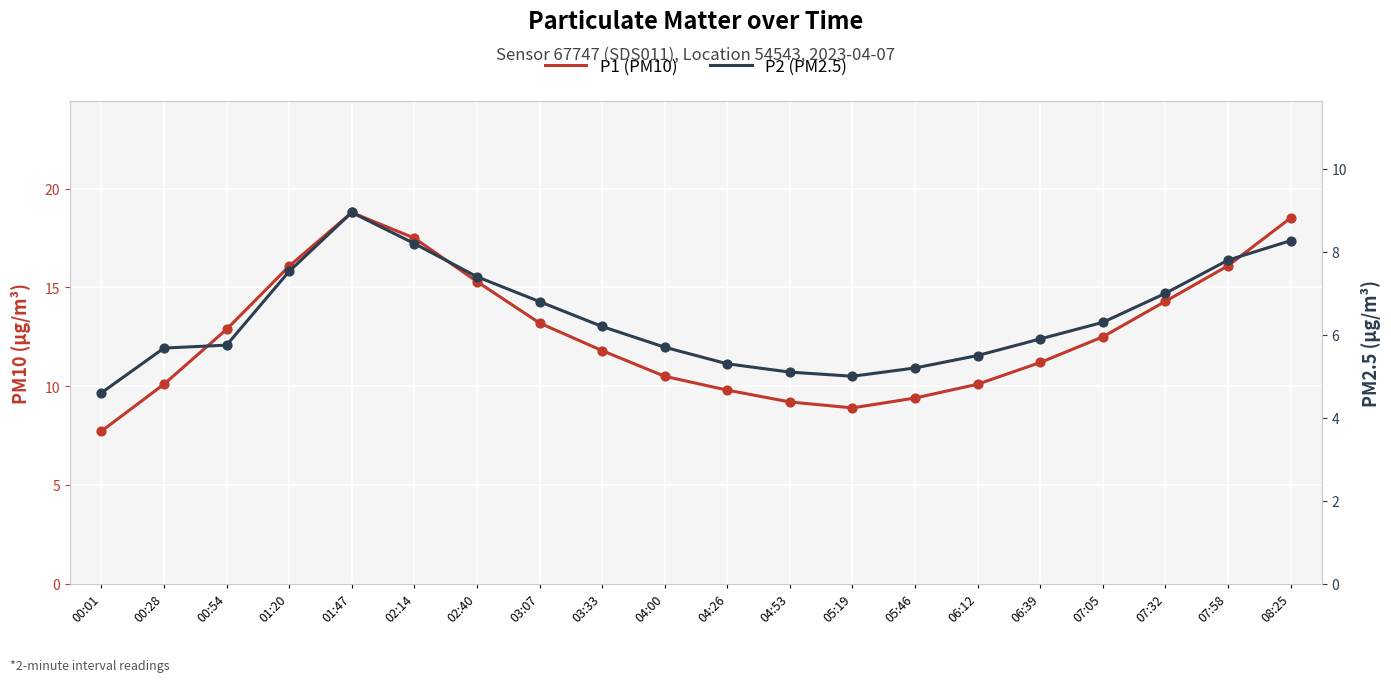

Is the value of P2 (PM2.5) at 06:39 greater than the value of P1 (PM10) at 06:12?

No